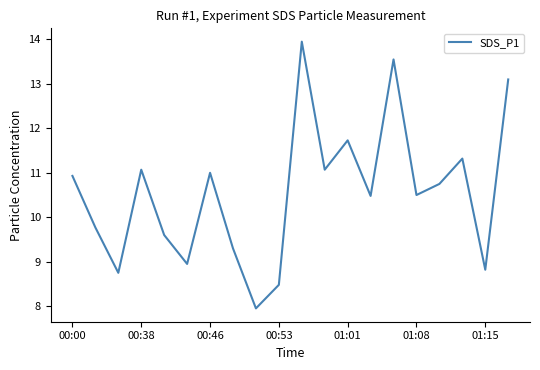

How many lines are shown in the chart?

1